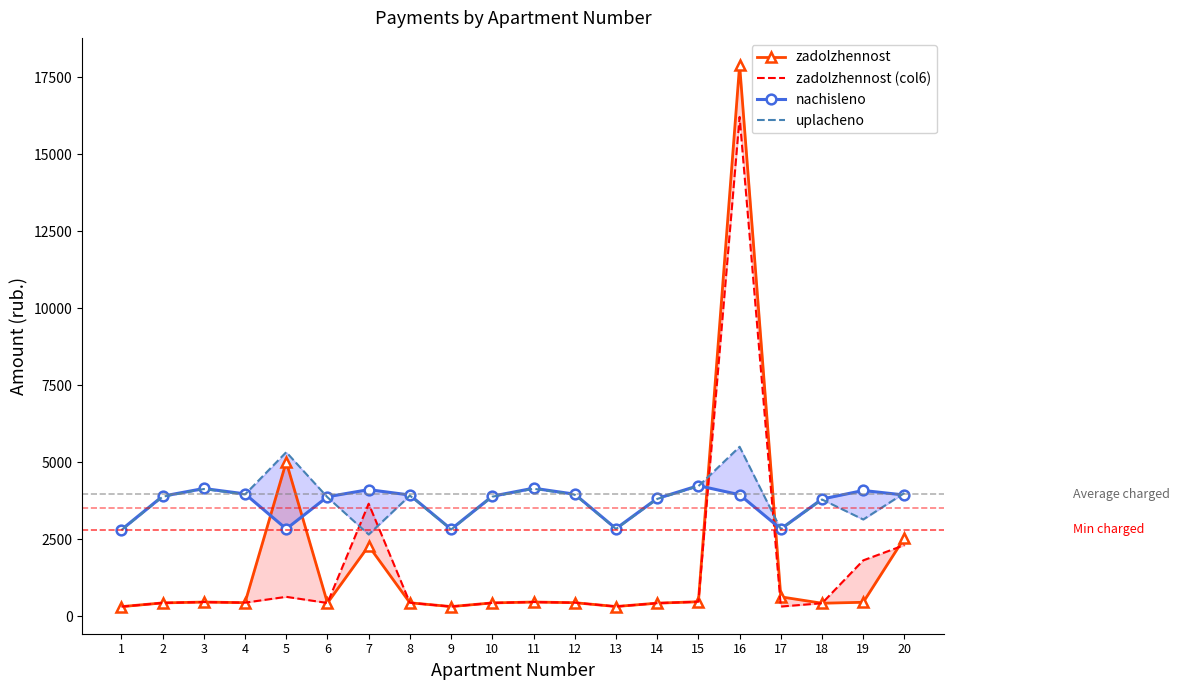

Does the chart have visible grid lines?

No